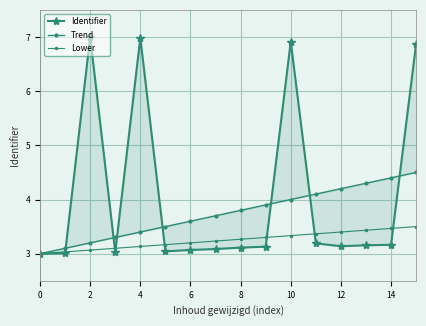

What are all the series names shown in the legend?

Identifier, Trend, Lower